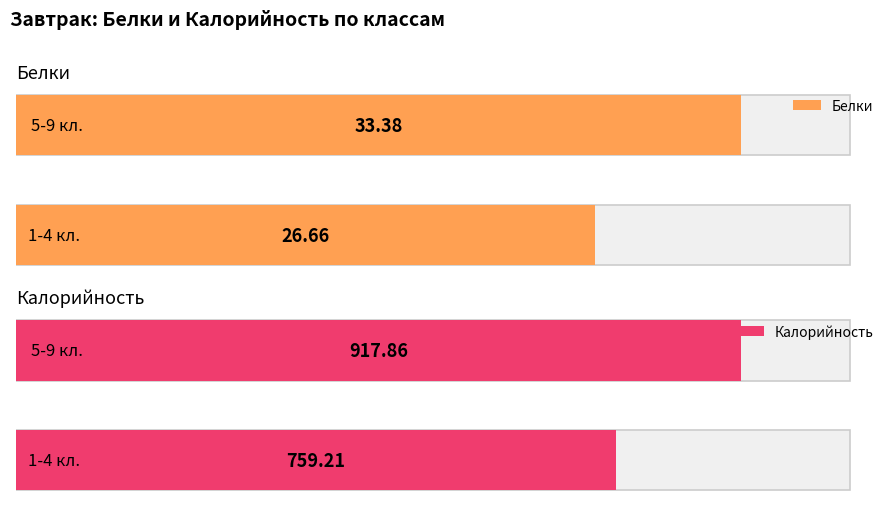

True or false: Калорийность has a value of 1117.6 at 1-4 кл..

False